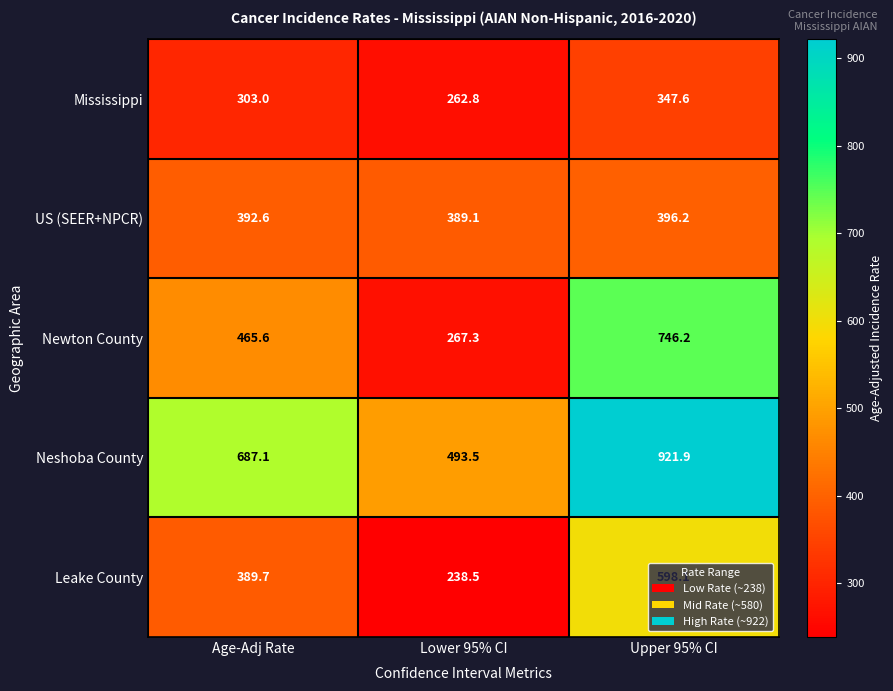

At Upper 95% CI, list the series in order from smallest to largest.

Mississippi, US (SEER+NPCR), Leake County, Newton County, Neshoba County